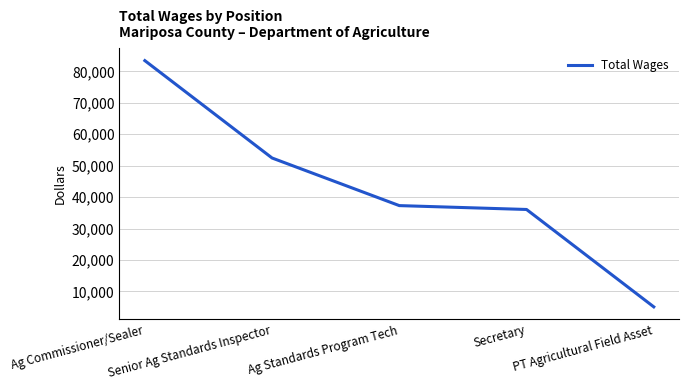

True or false: the data has more than 2 interior local peaks.

False